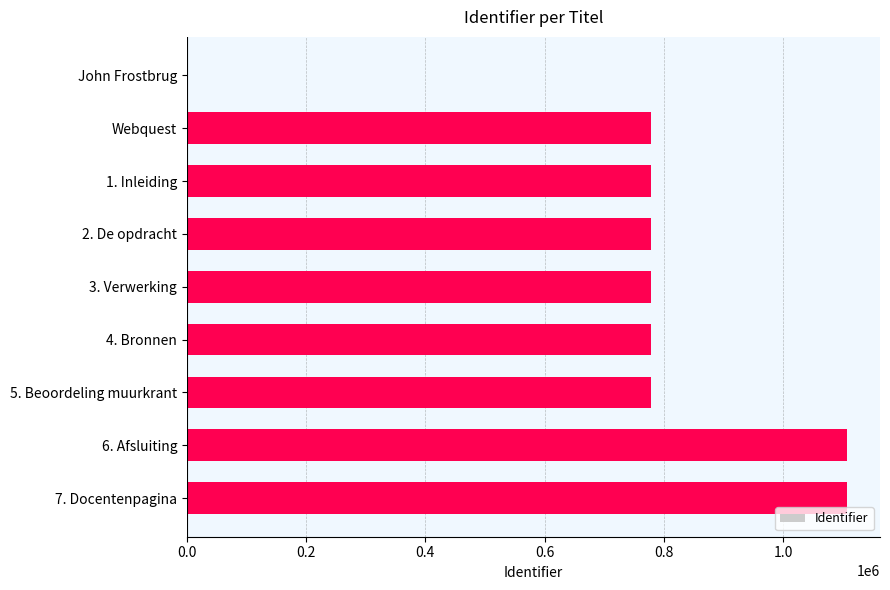

At which label is the value closest to 553559?

Webquest